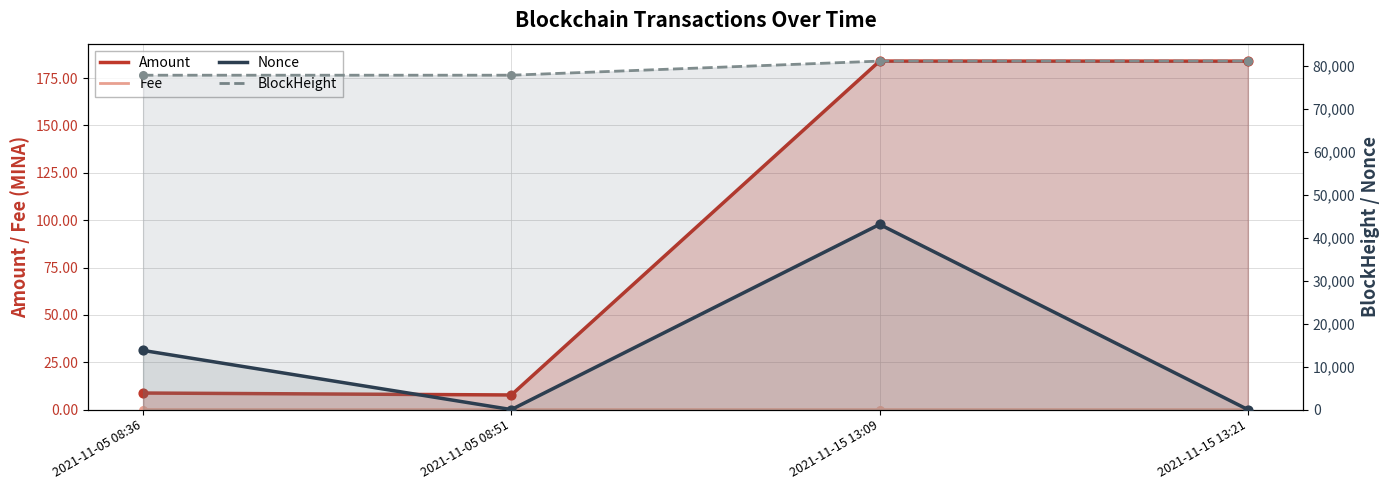

At which category is the sum across all series the highest?

2021-11-15 13:09